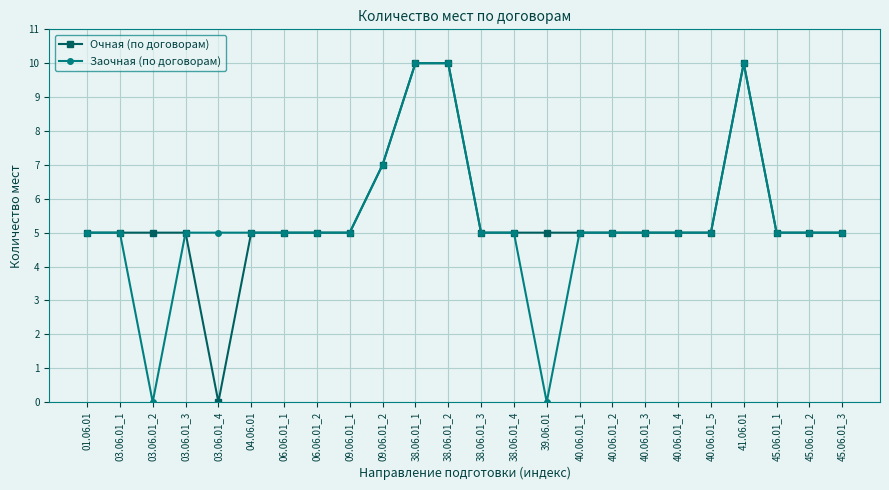

What is the difference between the second highest and minimum values in the Заочная (по договорам) series?

10